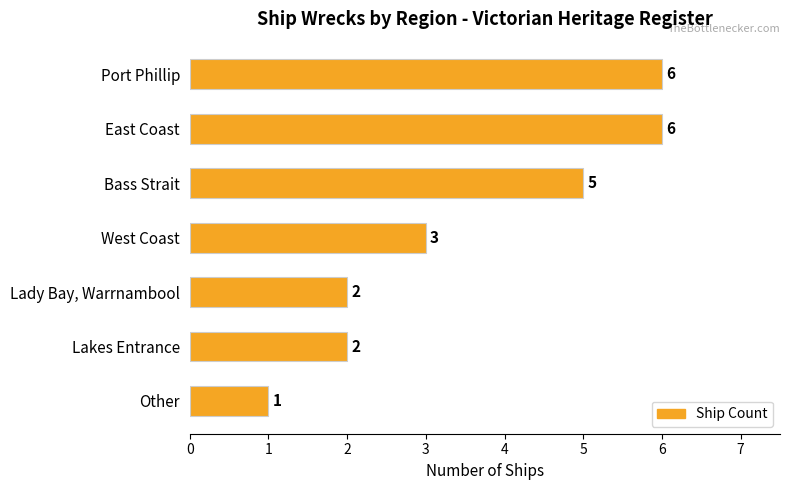

Are the bars grouped side by side (vs. stacked)?

No